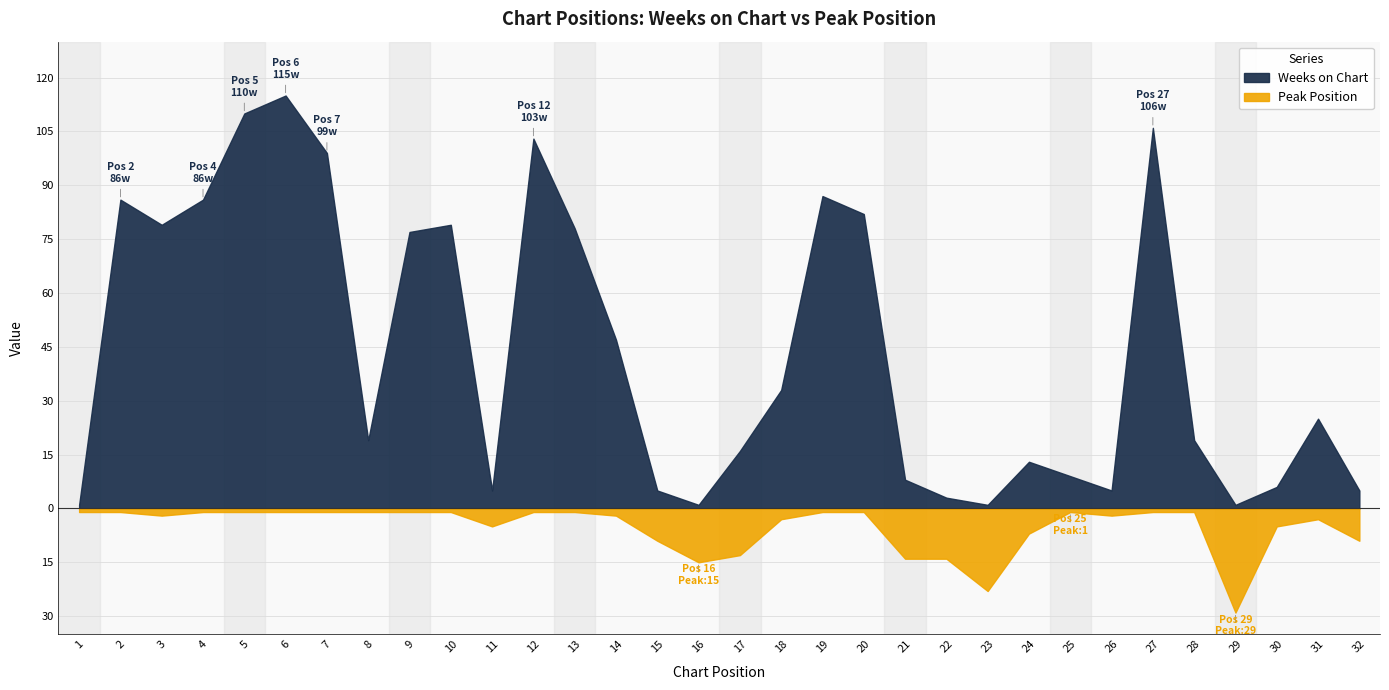

Is the value of Peak Position at 21 greater than the value of Weeks on Chart at 30?

Yes